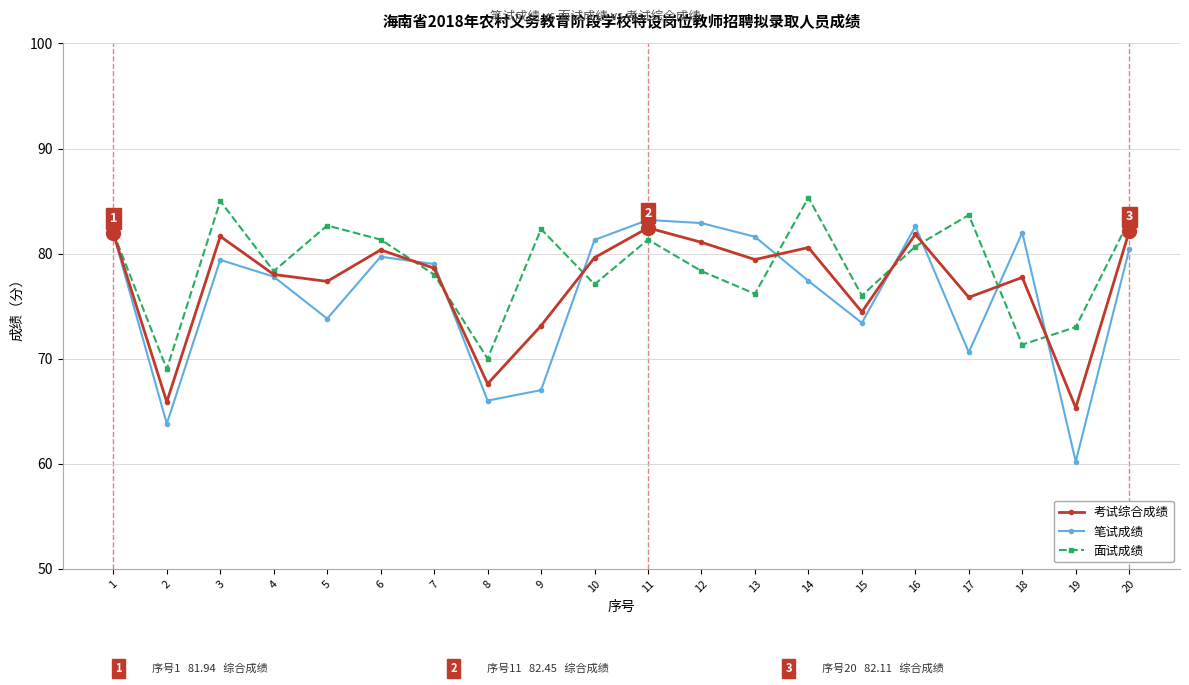

How many interior local valleys does the 考试综合成绩 series have?

7